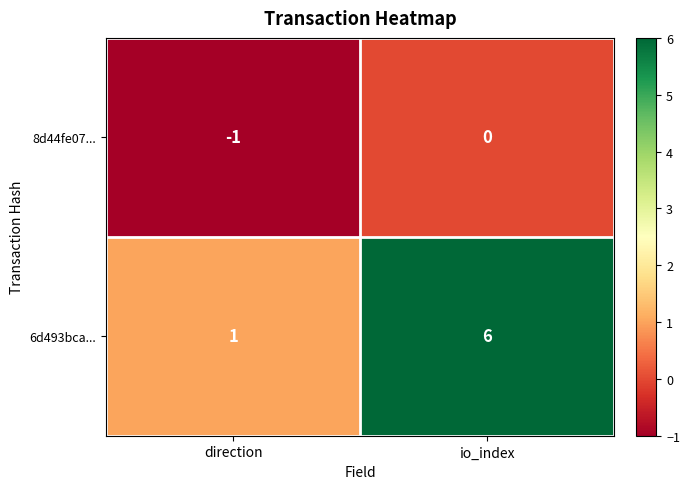

Between direction and io_index, which series saw the biggest shift?

6d493bca...